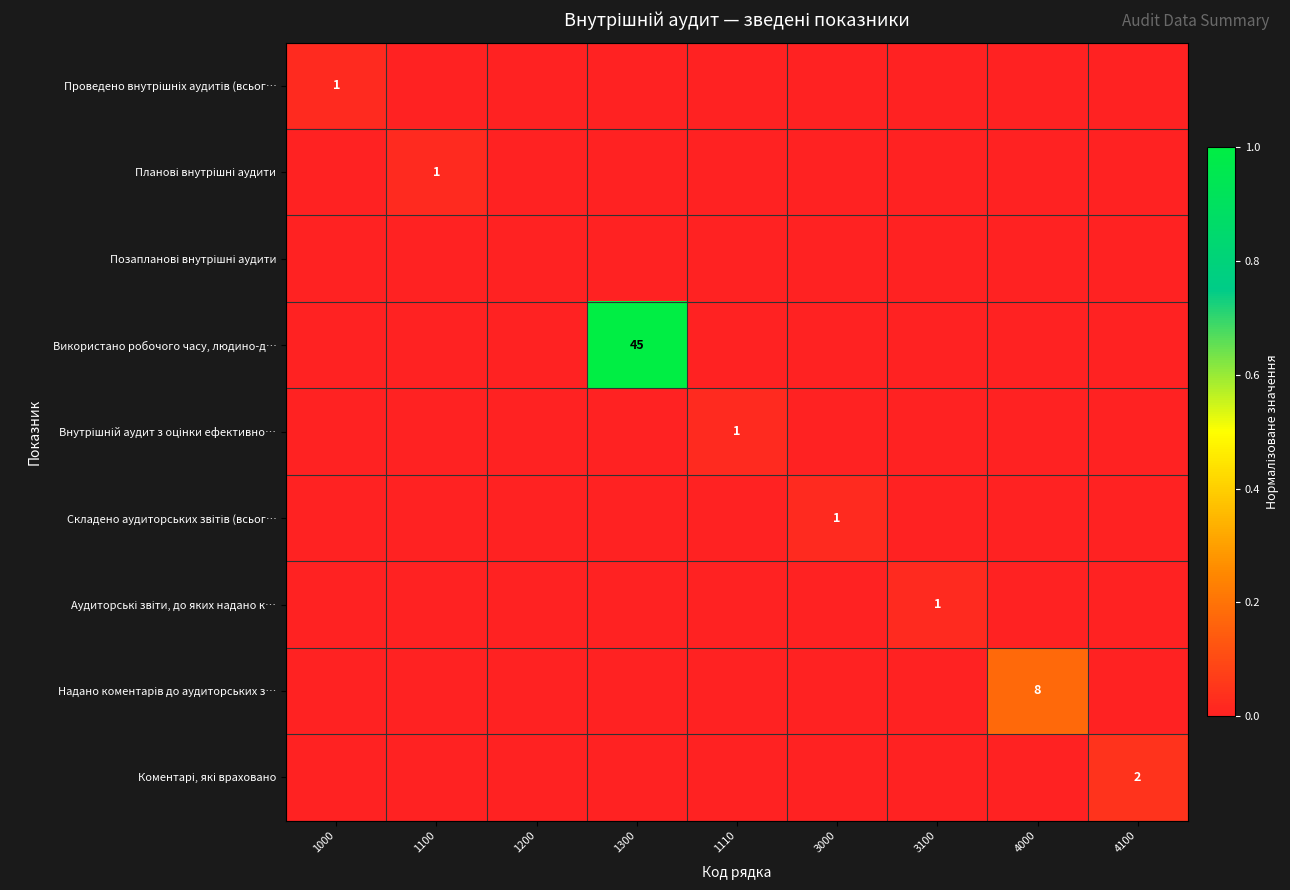

At how many categories does at least one series exceed 0?

8